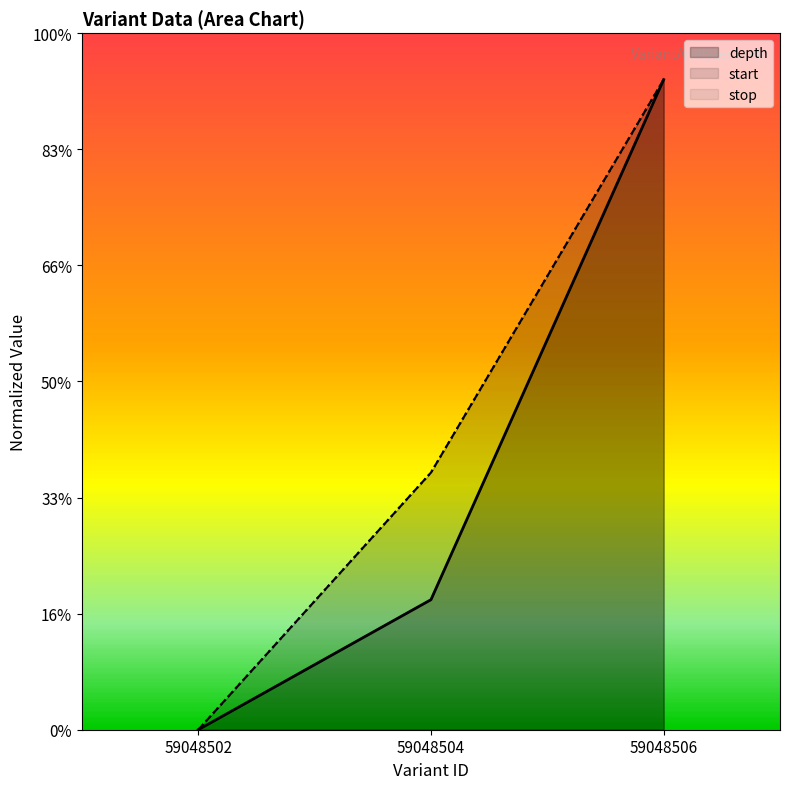

Reading left to right, list all the values displayed in this chart.

depth: 59048502=0.0	59048504=5.6	59048506=28.0
start: 59048502=0.0	59048504=11.1	59048506=28.0
stop: 59048502=0.0	59048504=11.1	59048506=28.0